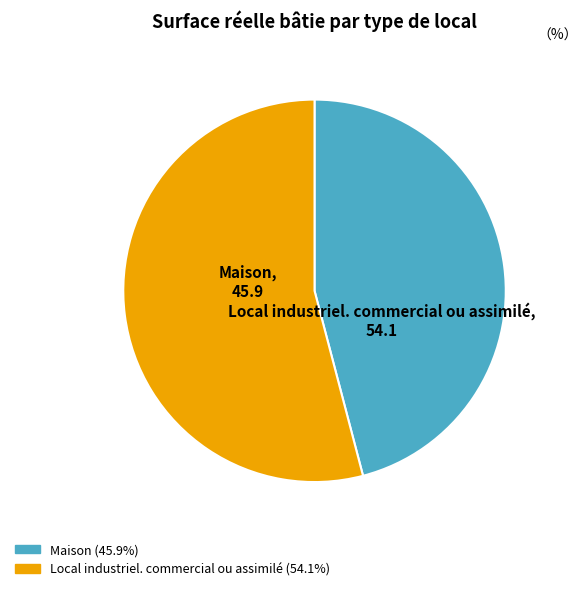

Does Local industriel. commercial ou assimilé account for over 50% of the chart?

Yes